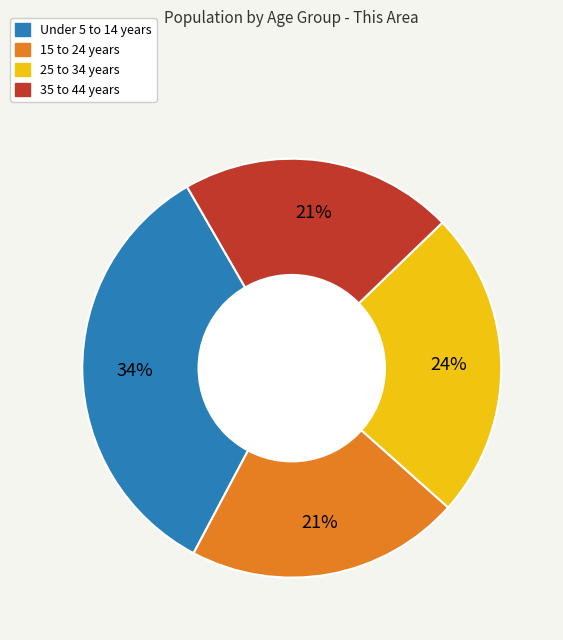

Does any single category account for the majority?

No